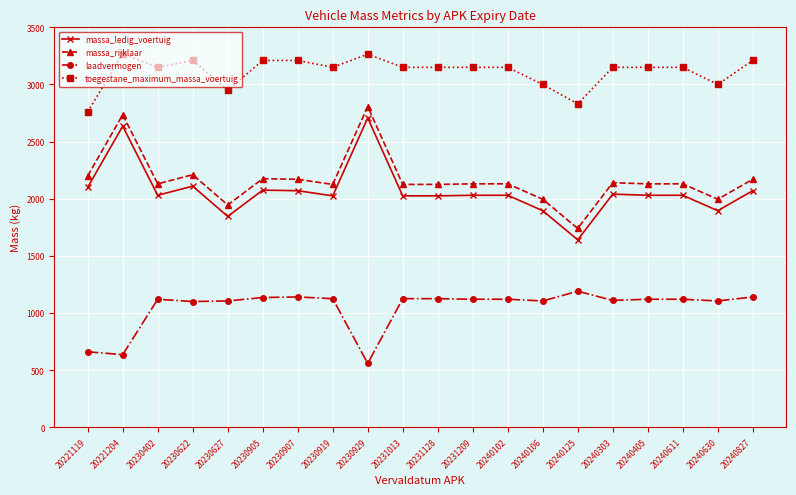

What is the difference between the highest and lowest values at 20240611?

2030